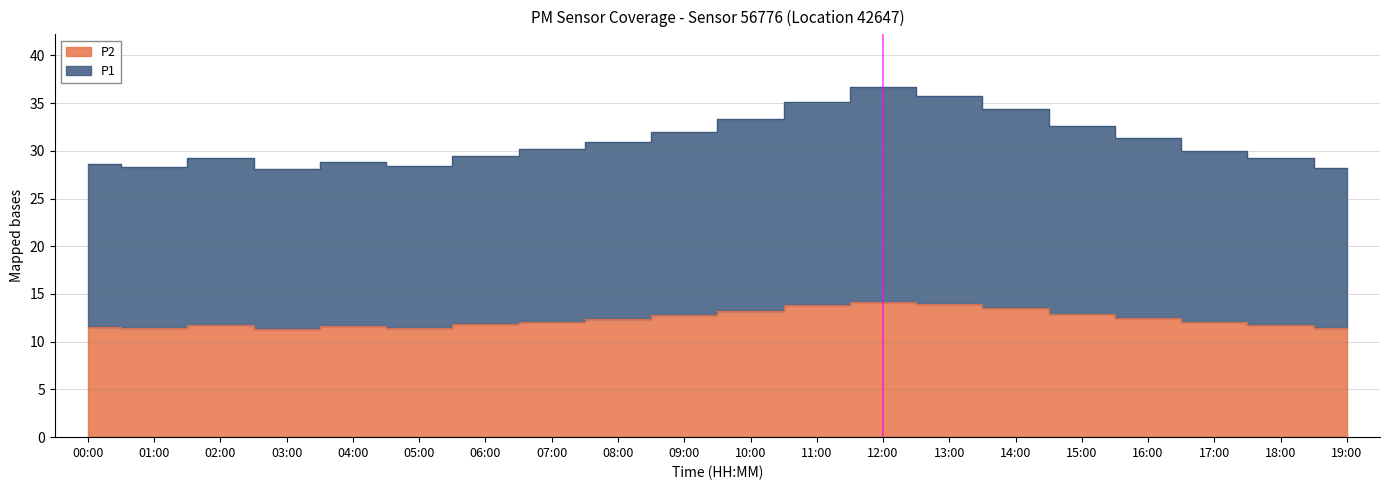

How many interior local peaks does the P2 series have?

3